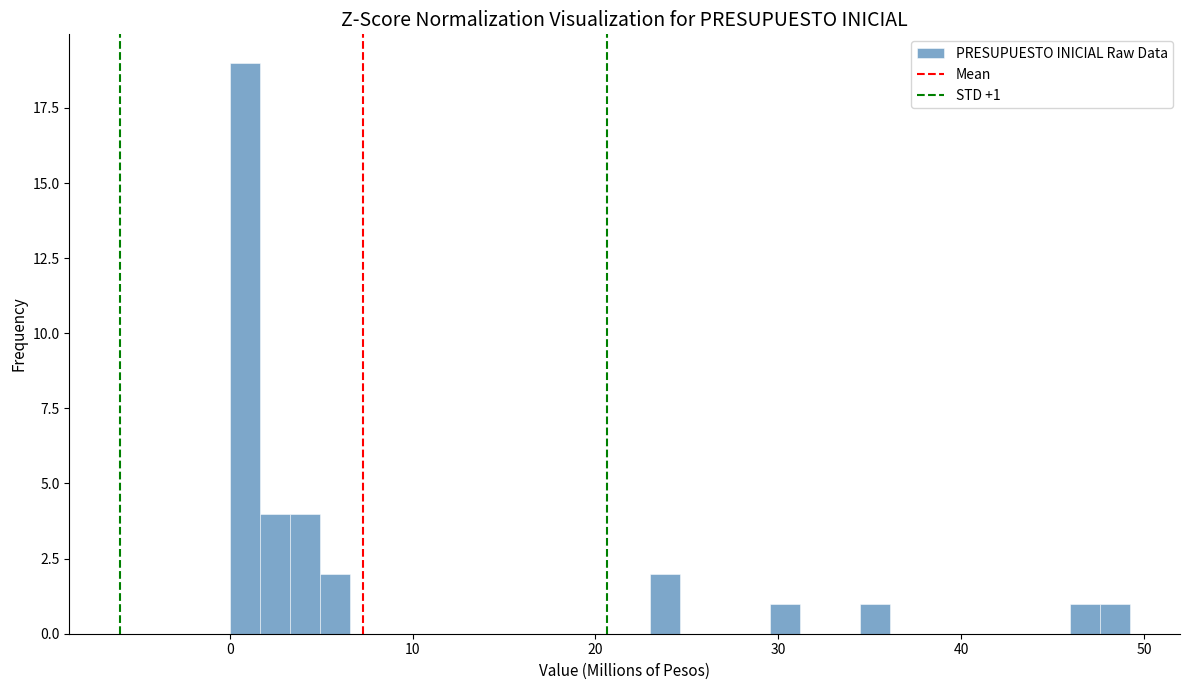

Around what value on the x-axis is the tallest bar? Give the approximate position of its centre, as read against the axis.

1